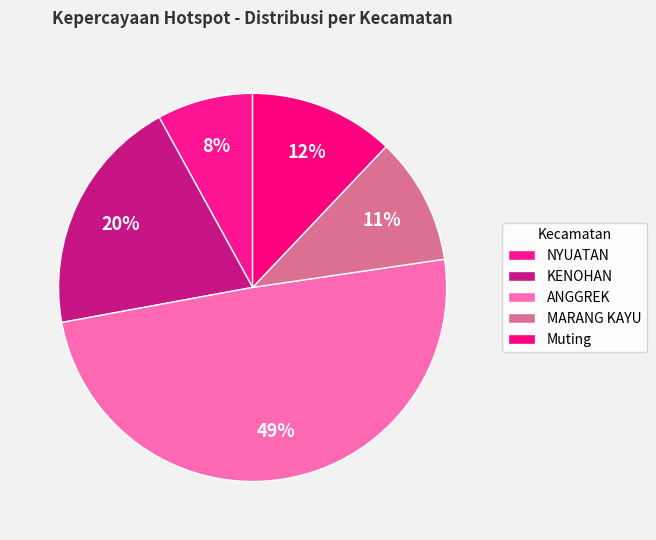

How many slices are in this pie chart?

5